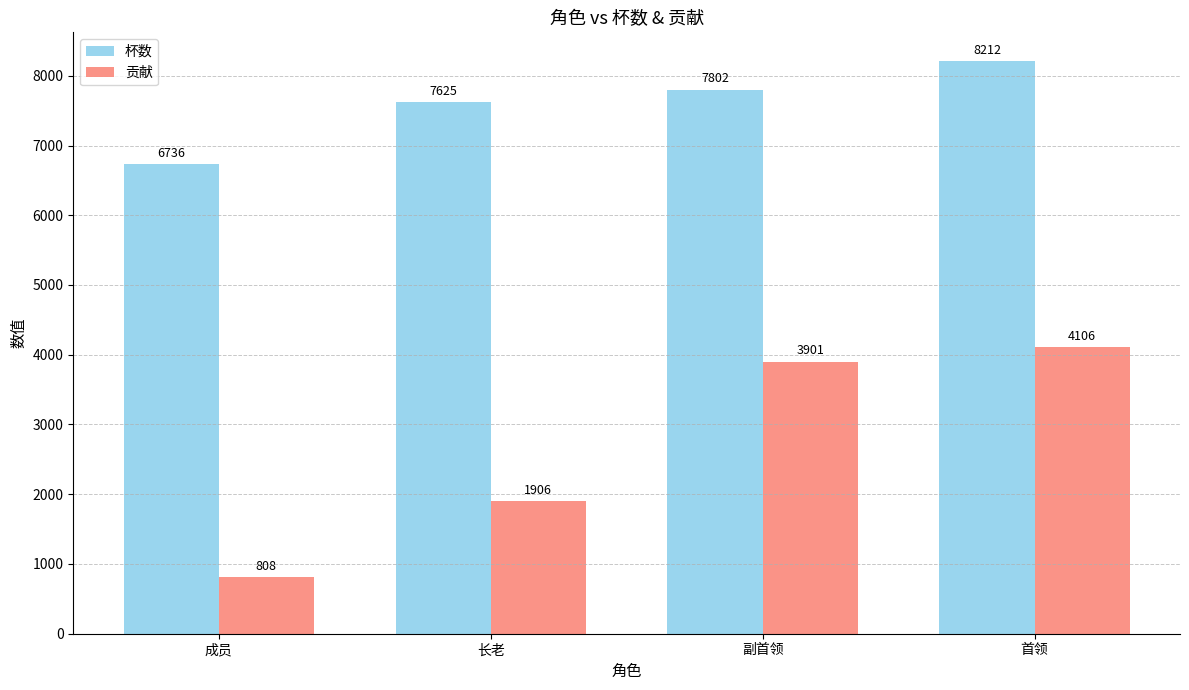

Count the number of categories in the chart.

4